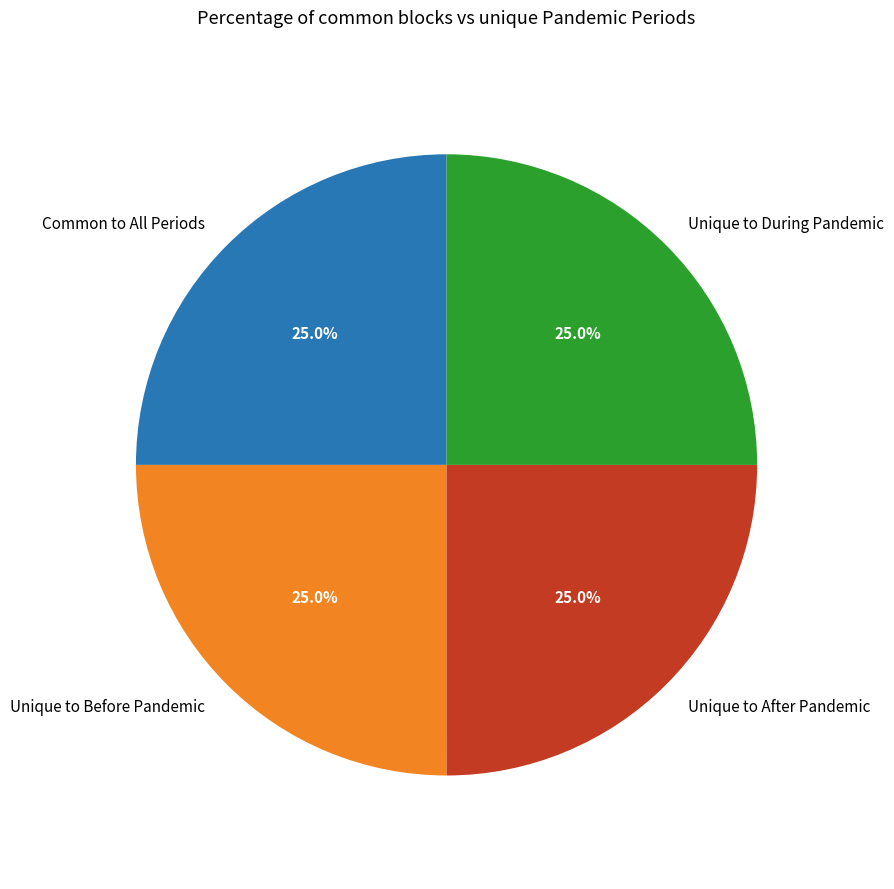

Combined, what portion of the pie is Unique to After Pandemic and Unique to Before Pandemic?

50.0%